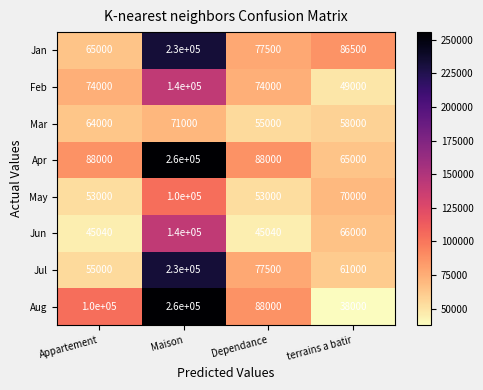

Which series has the largest total across all categories?

Apr